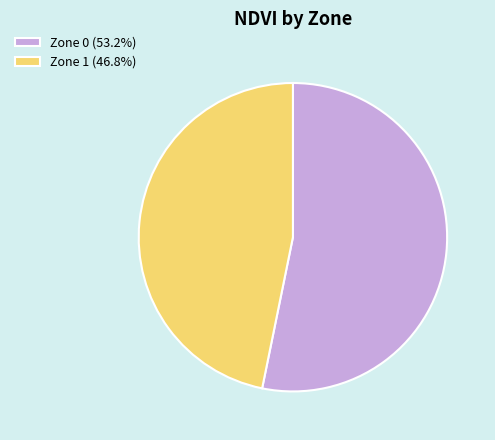

Rank the categories by value from lowest to highest.

Zone 1, Zone 0